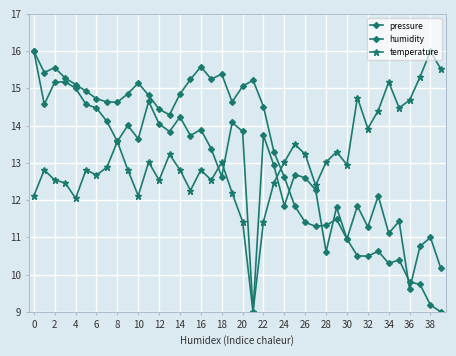

Where is temperature nearest to the value 12?

4